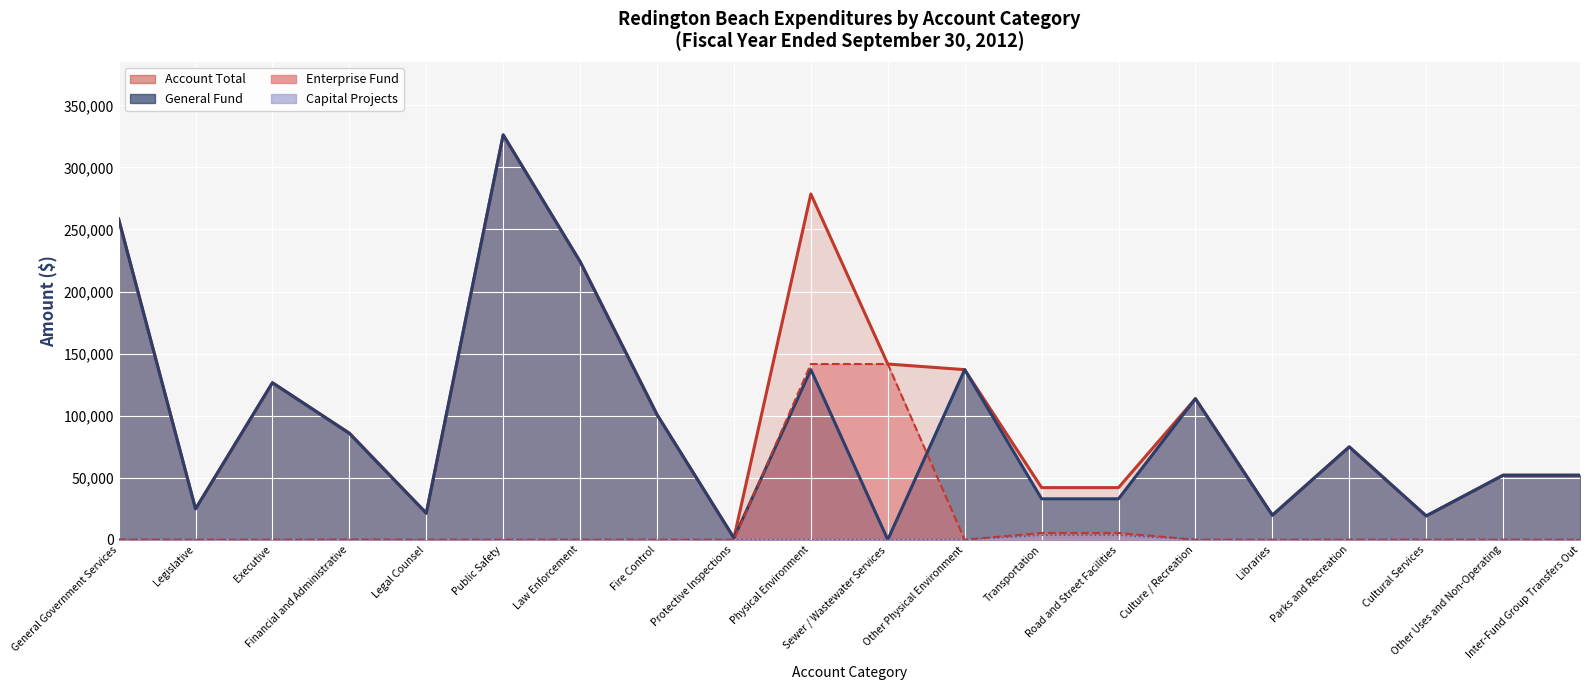

What is the sum of all Capital Projects values?

7466